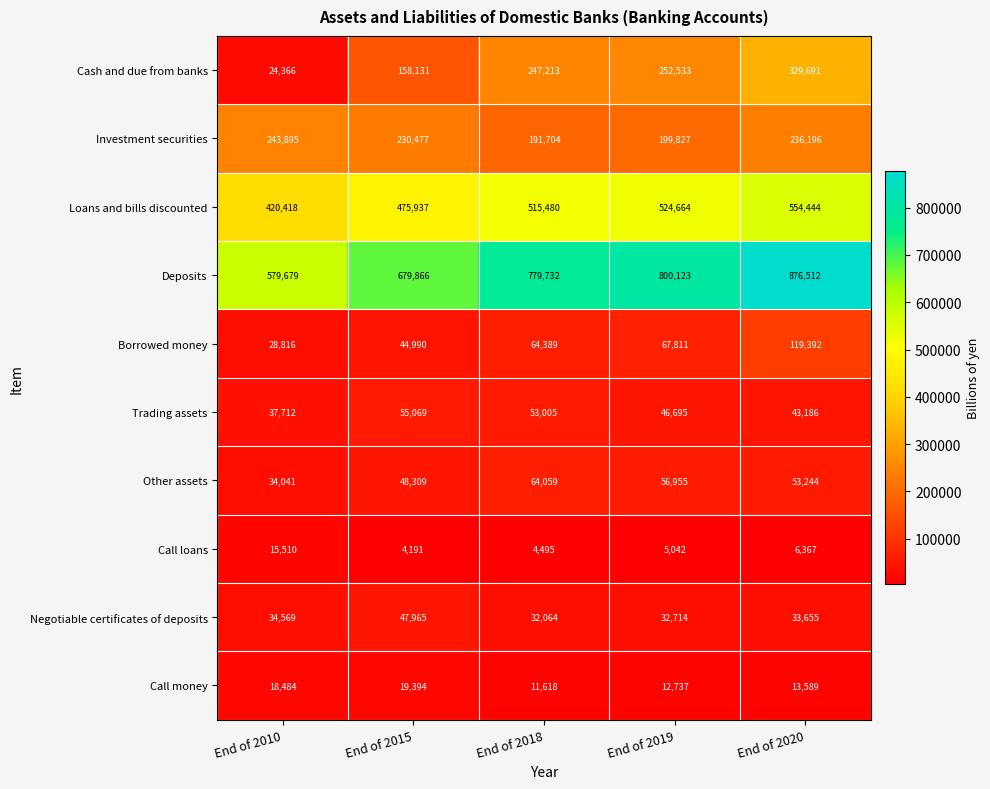

Count the Other assets values in the range 48309 to 56955.

3